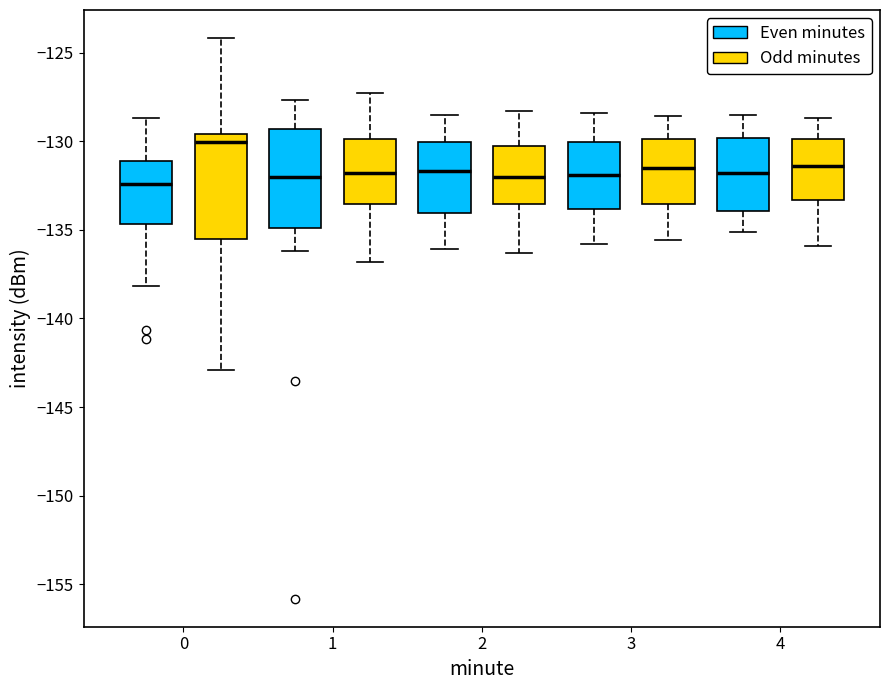

Reading left to right, transcribe this box plot: for each box, give where its median line is, the range the box spans, and where its two whiskers end, as read against the y-axis. The values are not printed on the chart, so give them approximately, as read against the axis.

0 (Even minutes): median -132.5, box -134.5 to -131.0, whiskers -138.0 to -128.5
0 (Odd minutes): median -130.0, box -135.5 to -129.5, whiskers -143.0 to -124.0
1 (Even minutes): median -132.0, box -135.0 to -129.5, whiskers -136.0 to -127.5
1 (Odd minutes): median -132.0, box -133.5 to -130.0, whiskers -137.0 to -127.5
2 (Even minutes): median -131.5, box -134.0 to -130.0, whiskers -136.0 to -128.5
2 (Odd minutes): median -132.0, box -133.5 to -130.5, whiskers -136.5 to -128.5
3 (Even minutes): median -132.0, box -134.0 to -130.0, whiskers -136.0 to -128.5
3 (Odd minutes): median -131.5, box -133.5 to -130.0, whiskers -135.5 to -128.5
4 (Even minutes): median -132.0, box -134.0 to -130.0, whiskers -135.0 to -128.5
4 (Odd minutes): median -131.5, box -133.5 to -130.0, whiskers -136.0 to -128.5